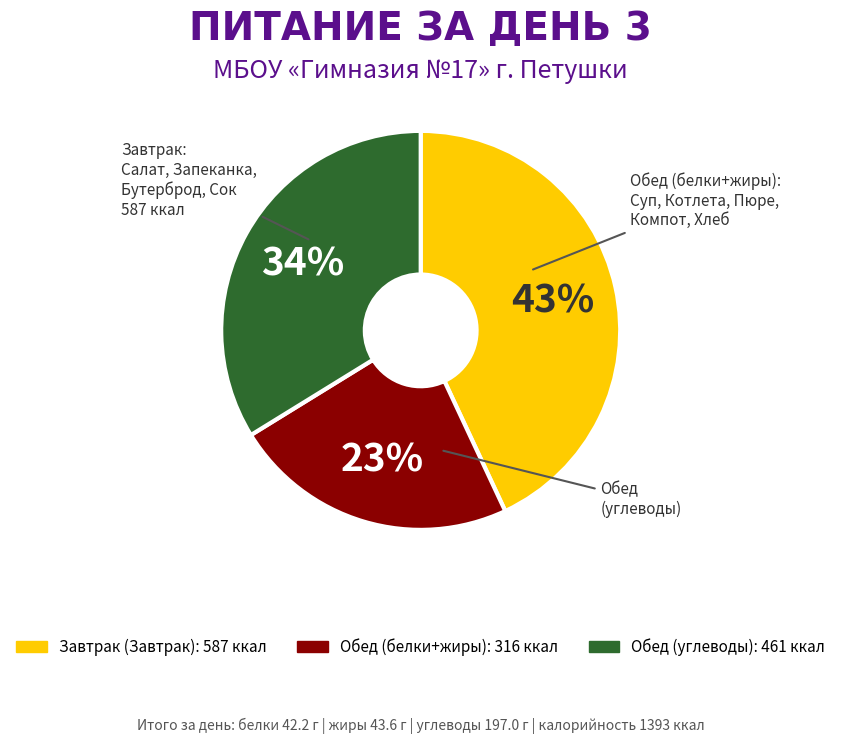

To the nearest percent, what is the average slice percentage?

33%